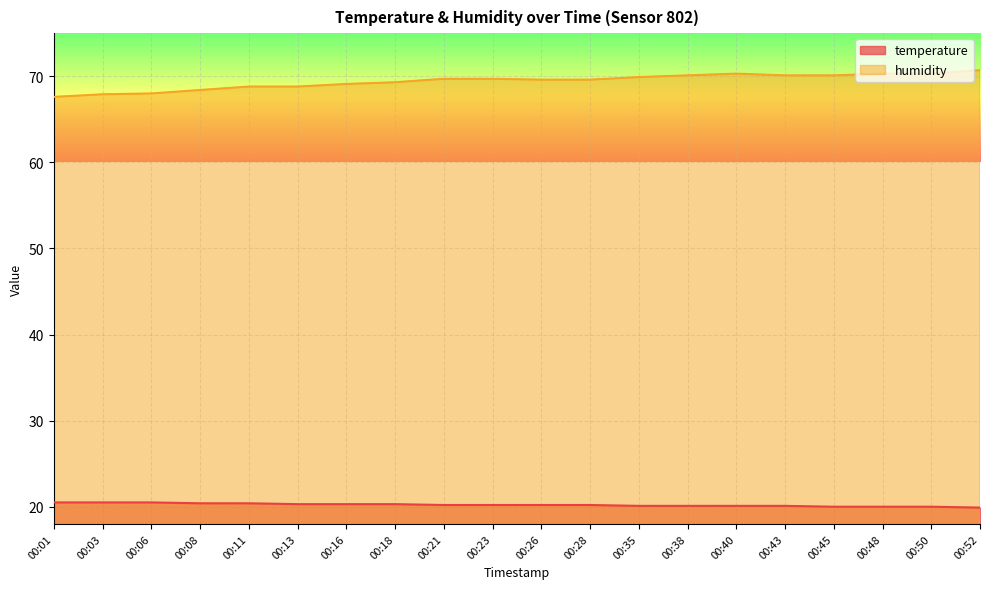

Which series changed the most between 00:06 and 00:48?

humidity